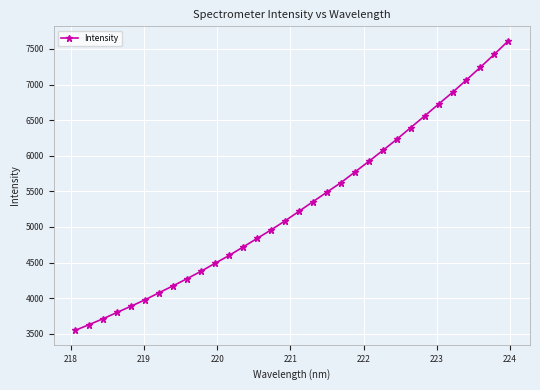

What is the minimum value shown in the chart?

3548.2